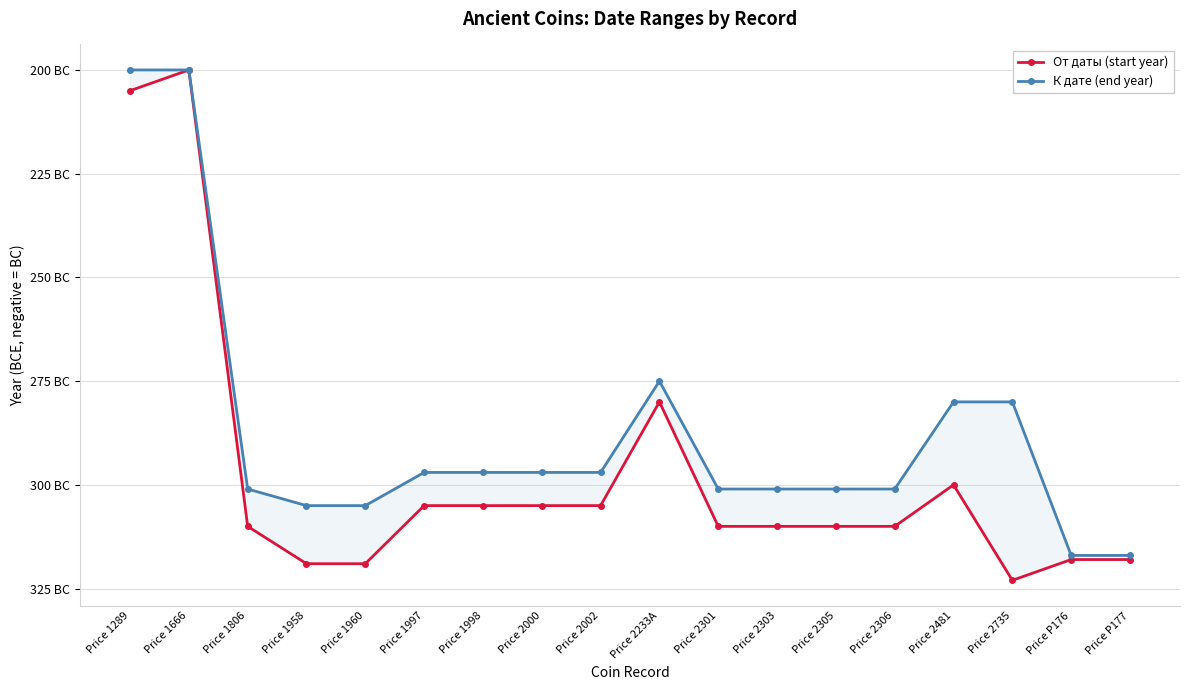

True or false: От даты (start year) and К дате (end year) intersect in this chart.

False